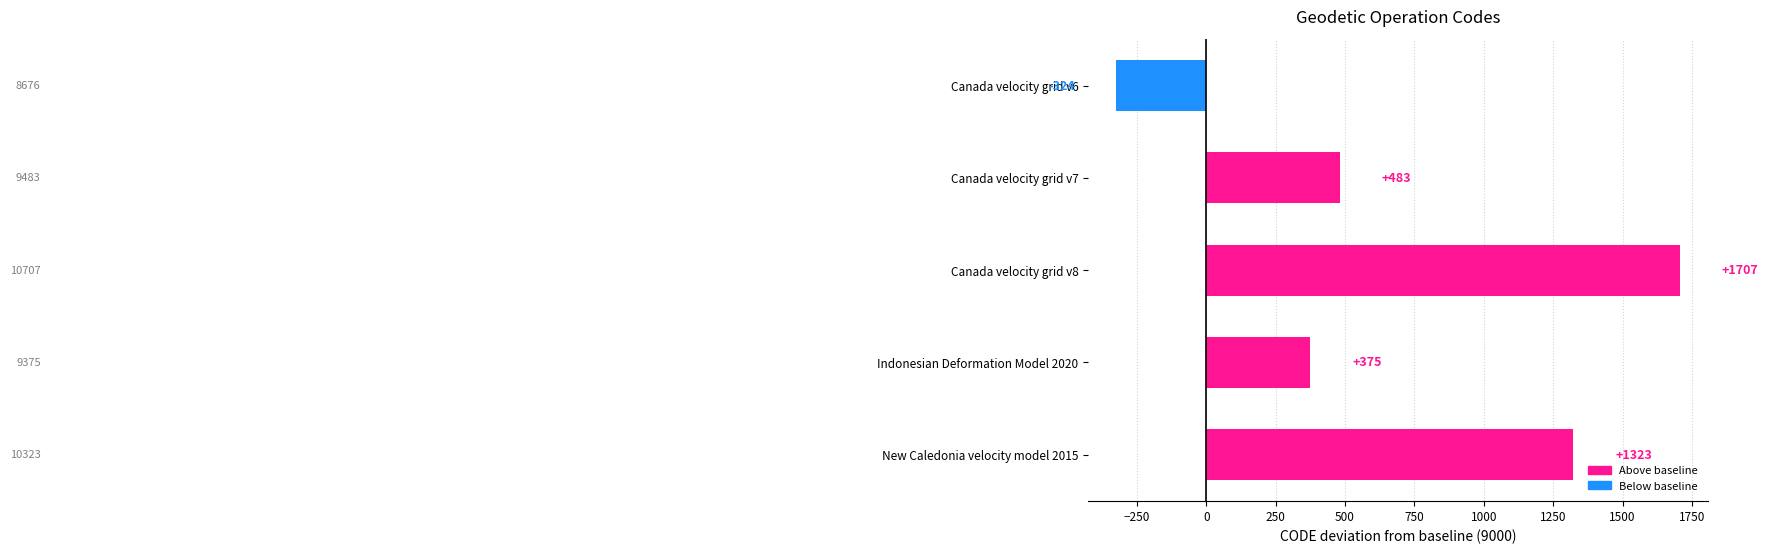

What is the value of the 3rd bar from the top?

1707